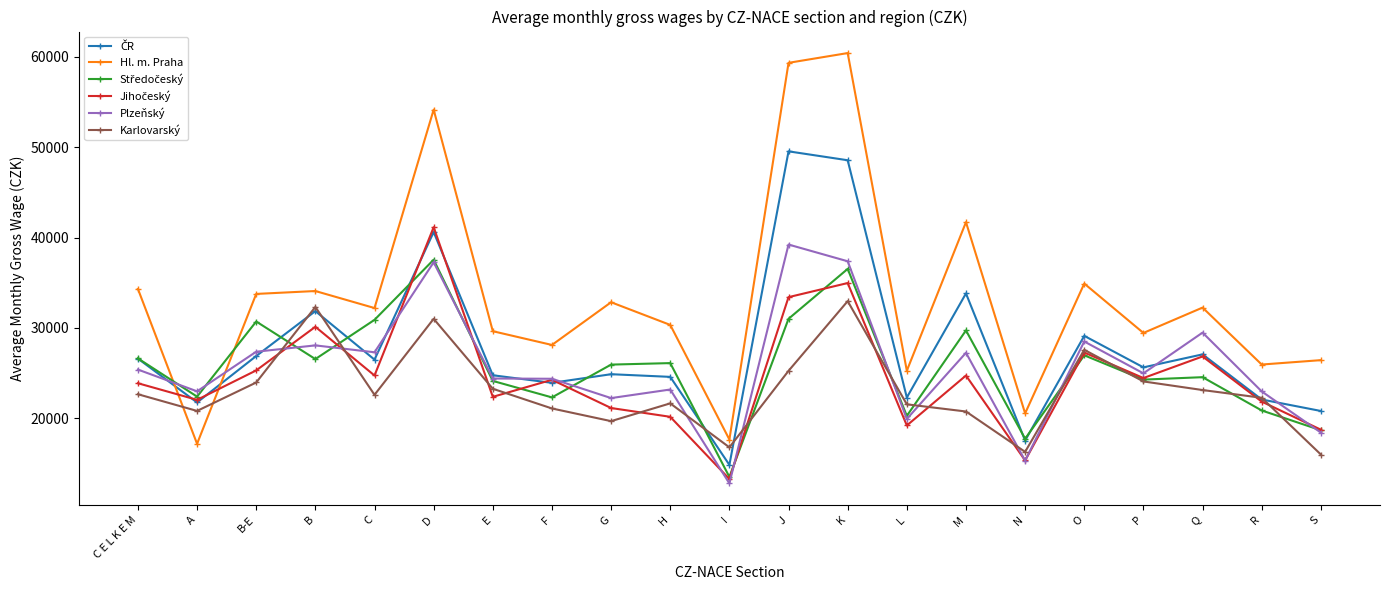

Which series changed the most between I and P?

Plzeňský